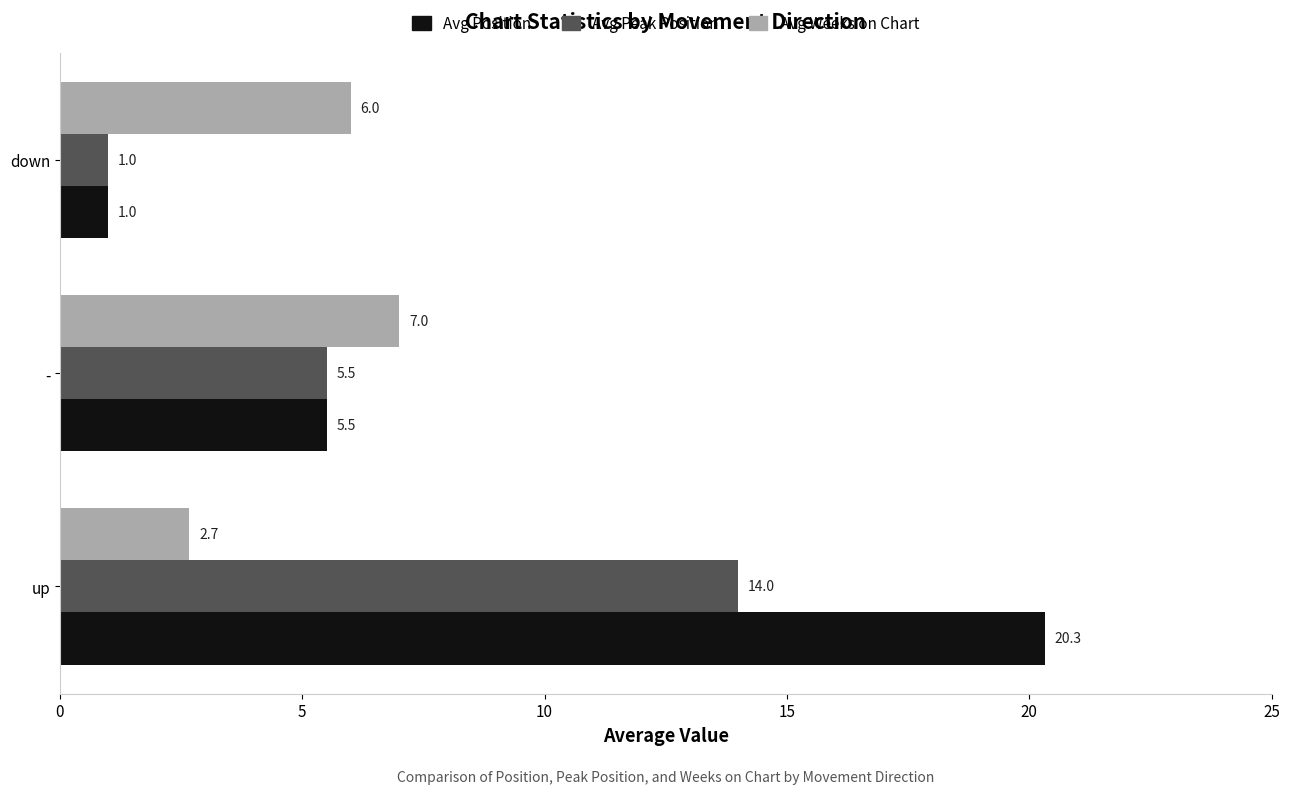

What are all the series names shown in the legend?

Avg Position, Avg Peak Position, Avg Weeks on Chart